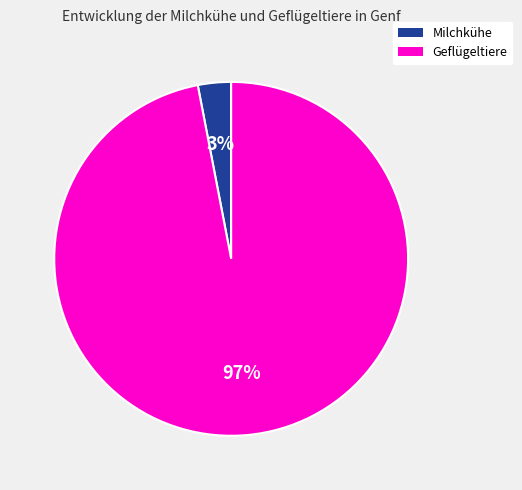

Which has a higher value, Geflügeltiere or Milchkühe?

Geflügeltiere